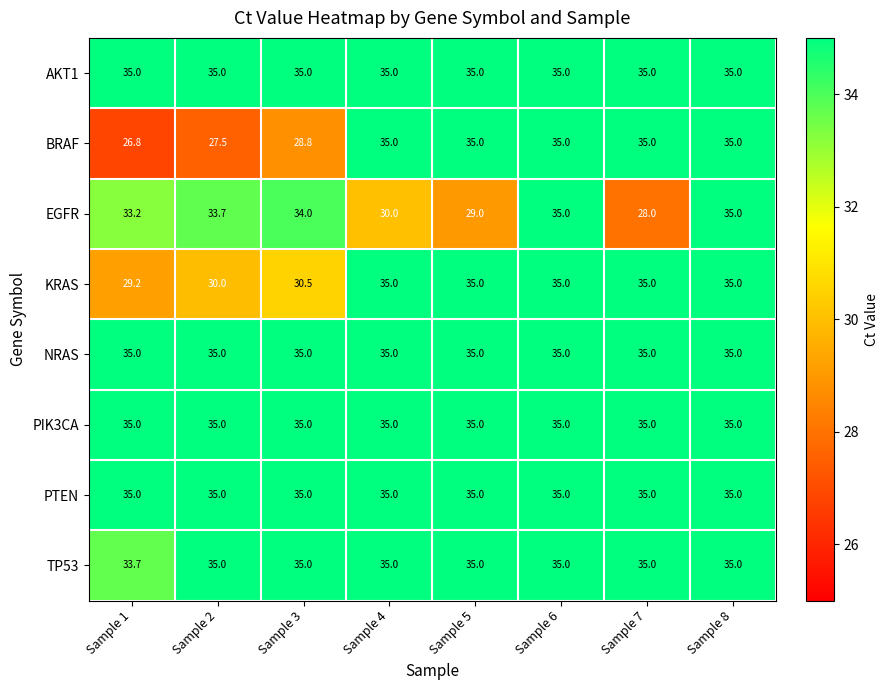

What is the total value across all series at Sample 1?

262.9